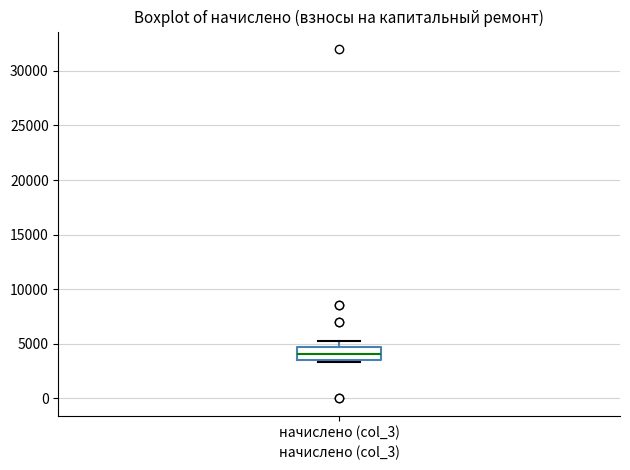

Transcribe this box plot: give where the median line is, the range the box spans, and where the two whiskers end, as read against the y-axis. The values are not printed on the chart, so give them approximately, as read against the axis.

median 4000, box 3500 to 4500, whiskers 3500 (just below the box's lower edge) to 5000